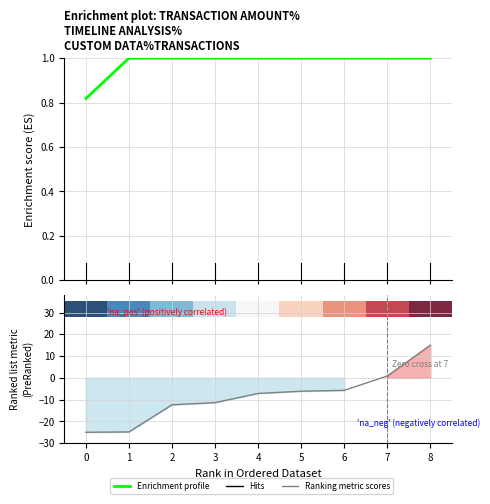

At 4, list the series in order from smallest to largest.

Ranking metric scores, row_0, Enrichment profile